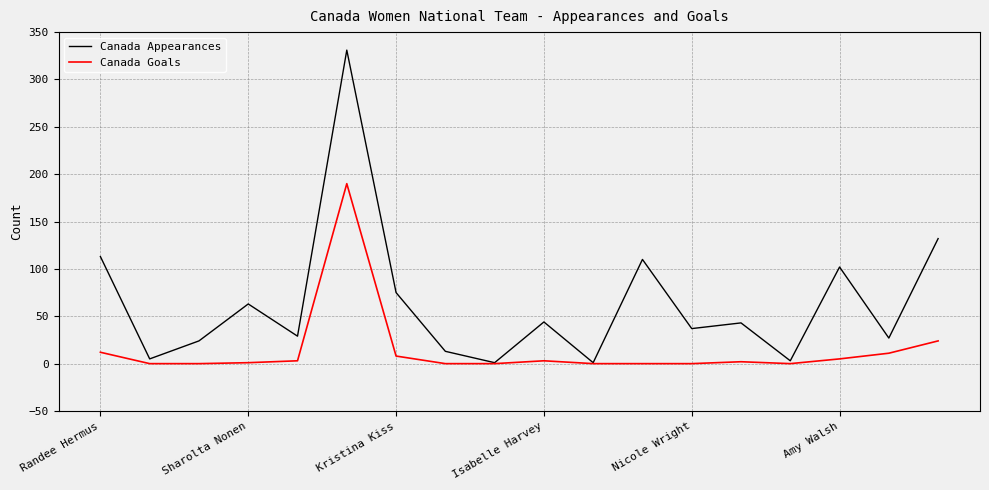

How many lines are shown in the chart?

2